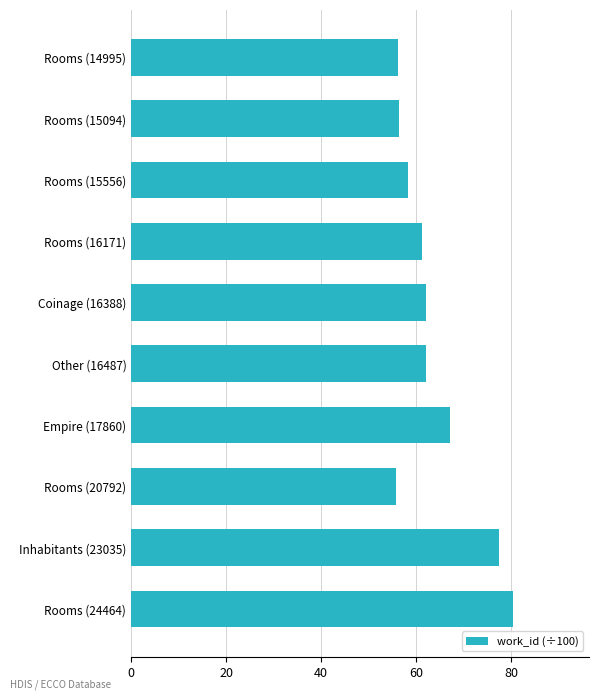

What is the label of the 7th bar from the top?

Empire (17860)